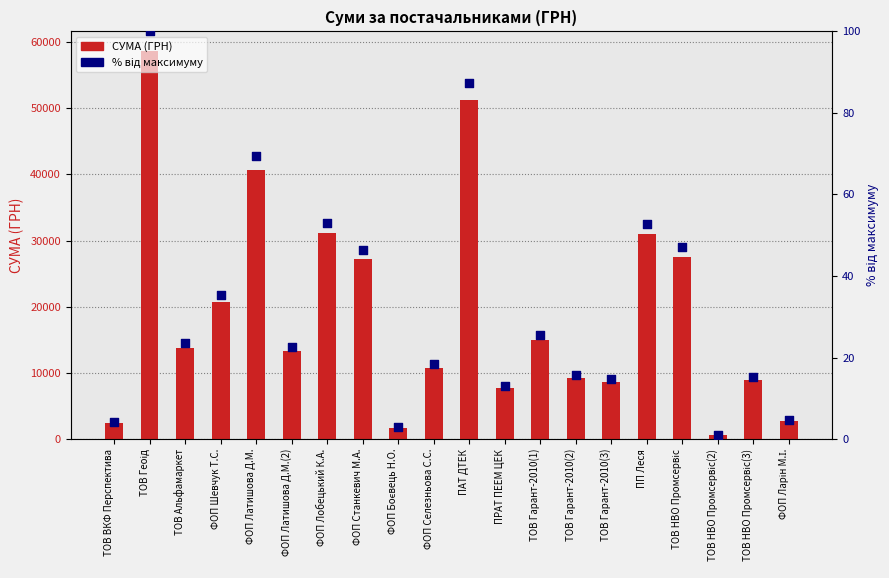

Which series reaches the maximum Y coordinate?

СУМА (ГРН)